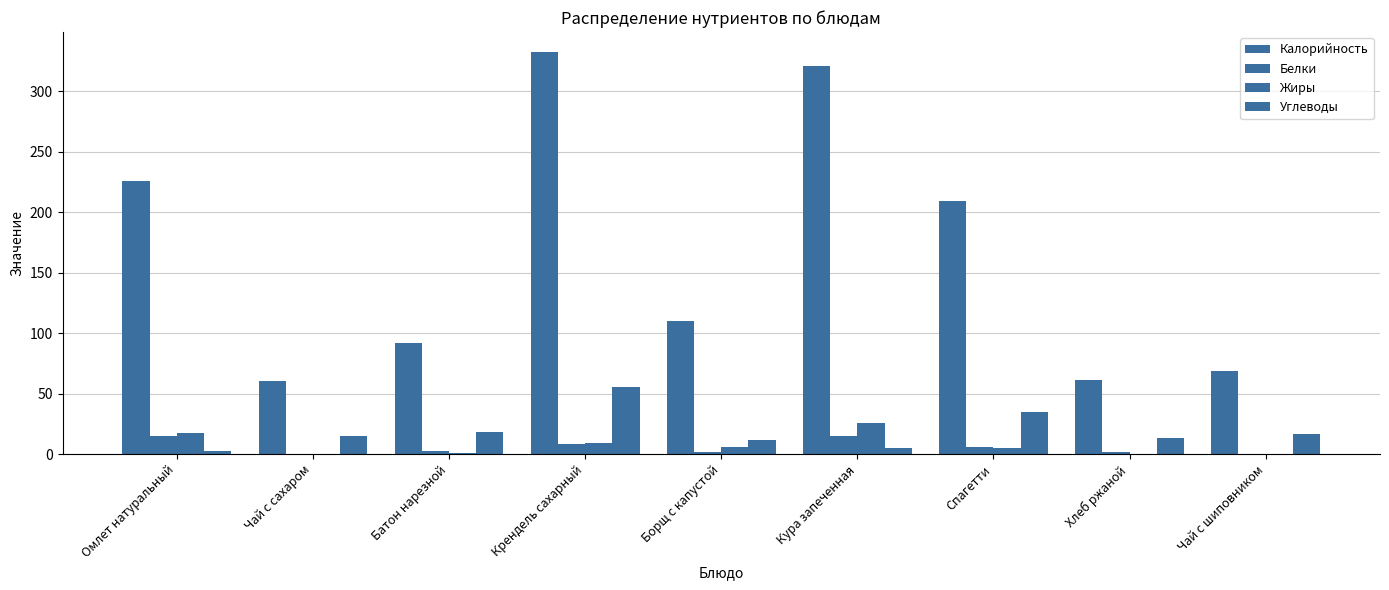

Between Борщ с капустой and Хлеб ржаной, which series saw the biggest shift?

Калорийность